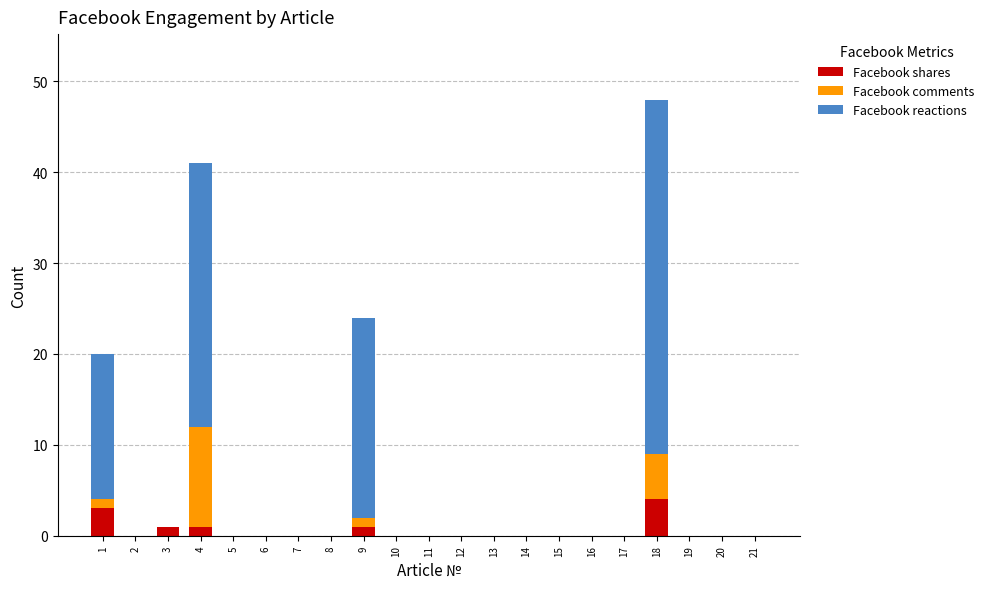

Are the bars grouped side by side (vs. stacked)?

No